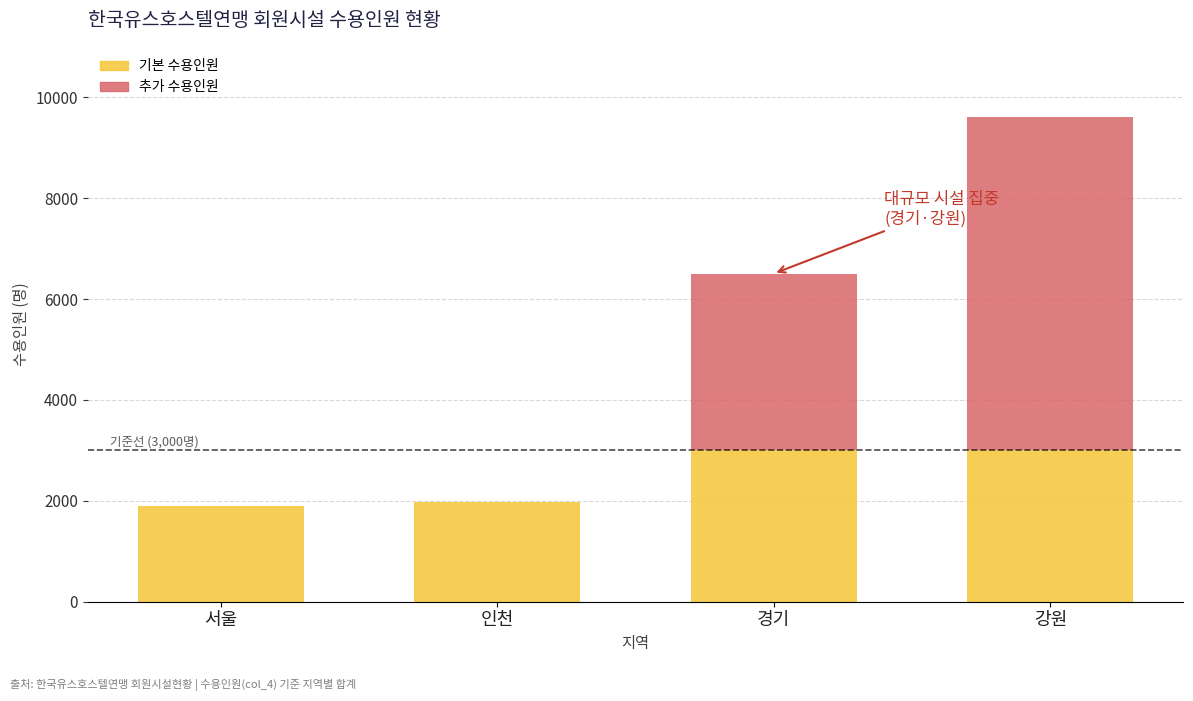

The value of 기본 수용인원 at 경기 is 3000. True or false?

True